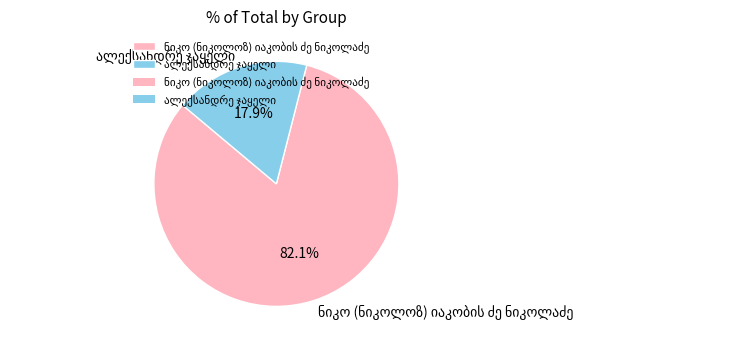

Does any single category account for the majority?

Yes